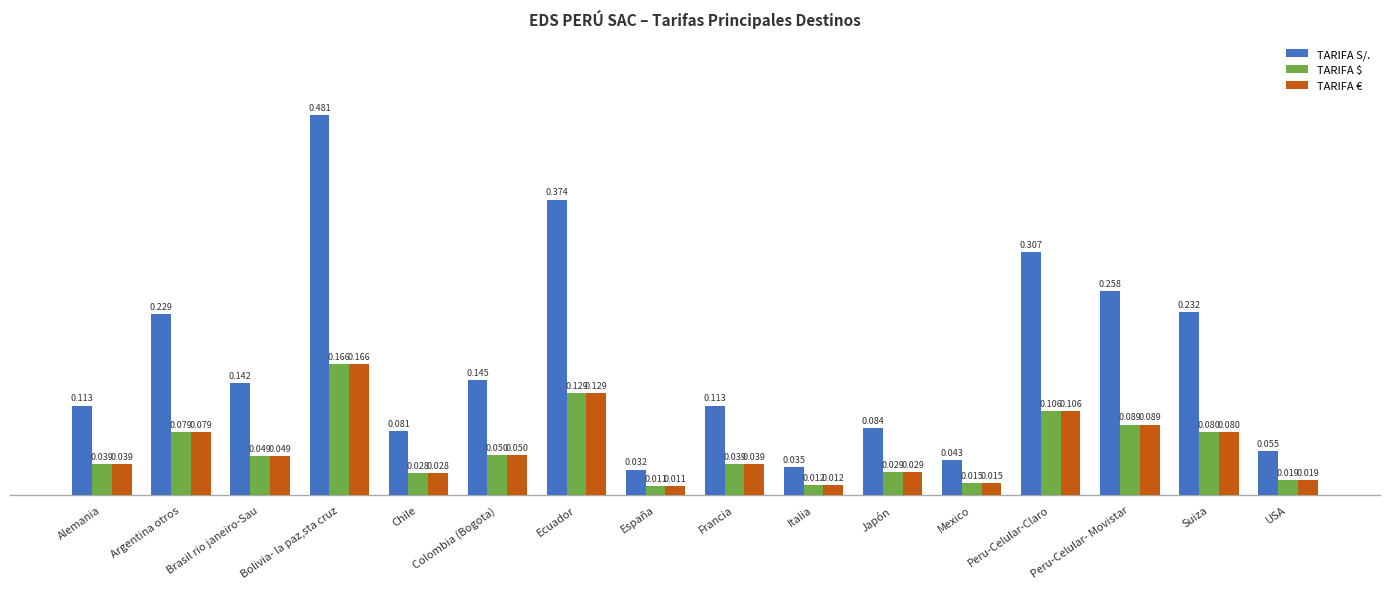

What is the label of the 4th bar from the right?

Peru-Celular-Claro